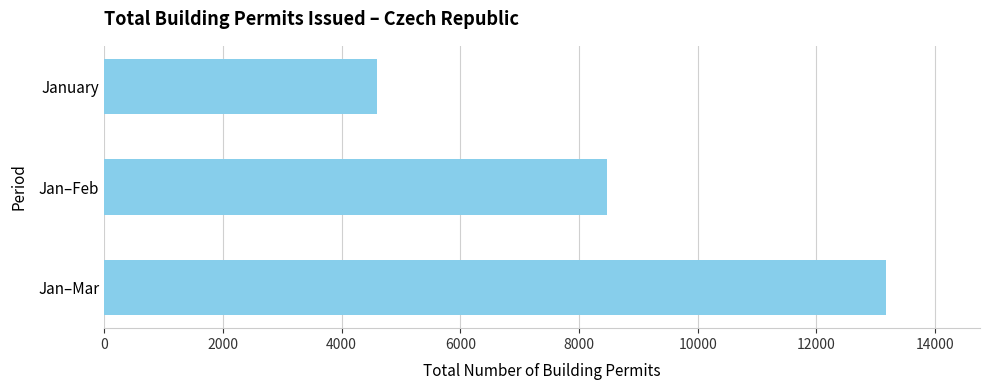

List the labels in order of value, largest first.

Jan–Mar, Jan–Feb, January